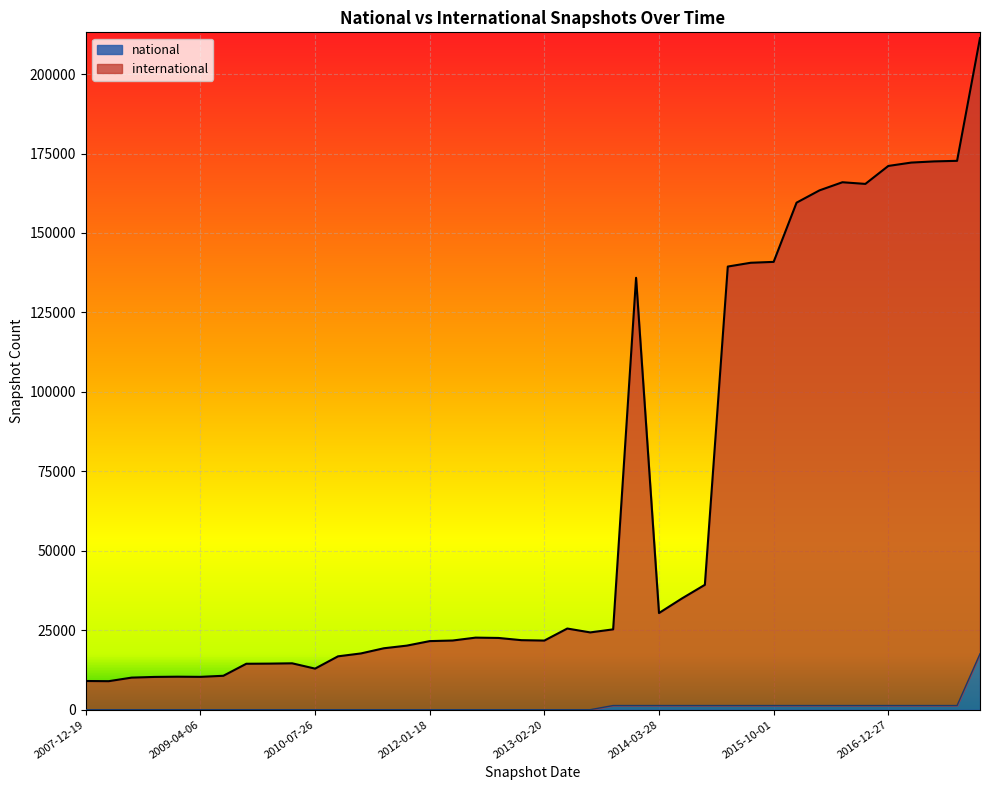

What is the label of the 14th point from the left?

2011-06-10